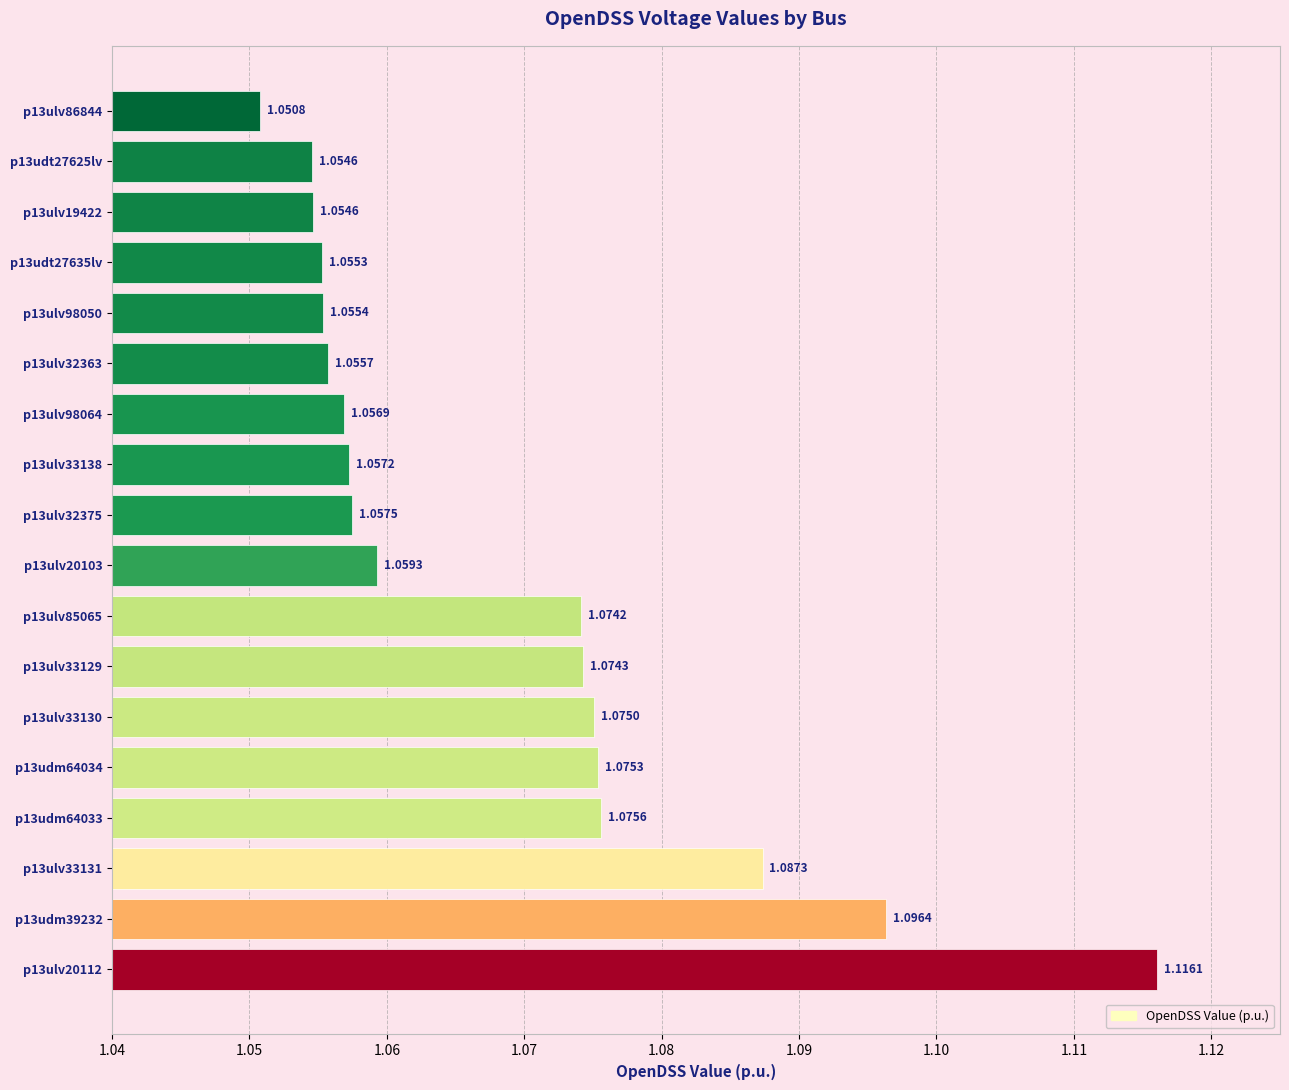

What is the sum of the values at p13ulv33138 and p13udt27625lv?

2.1